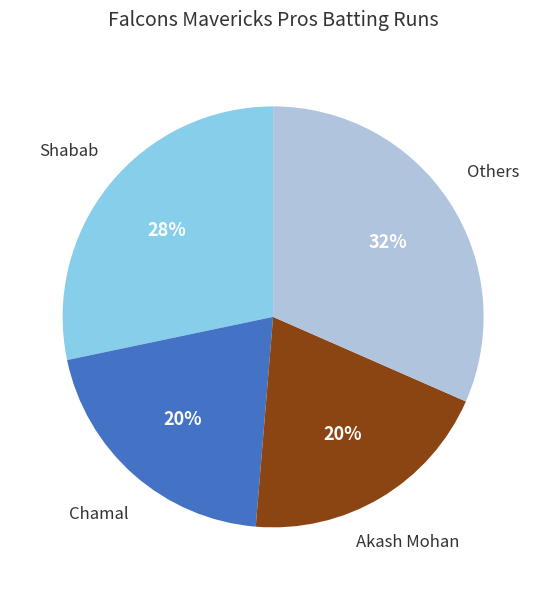

Is there any slice that represents more than half of the pie?

No